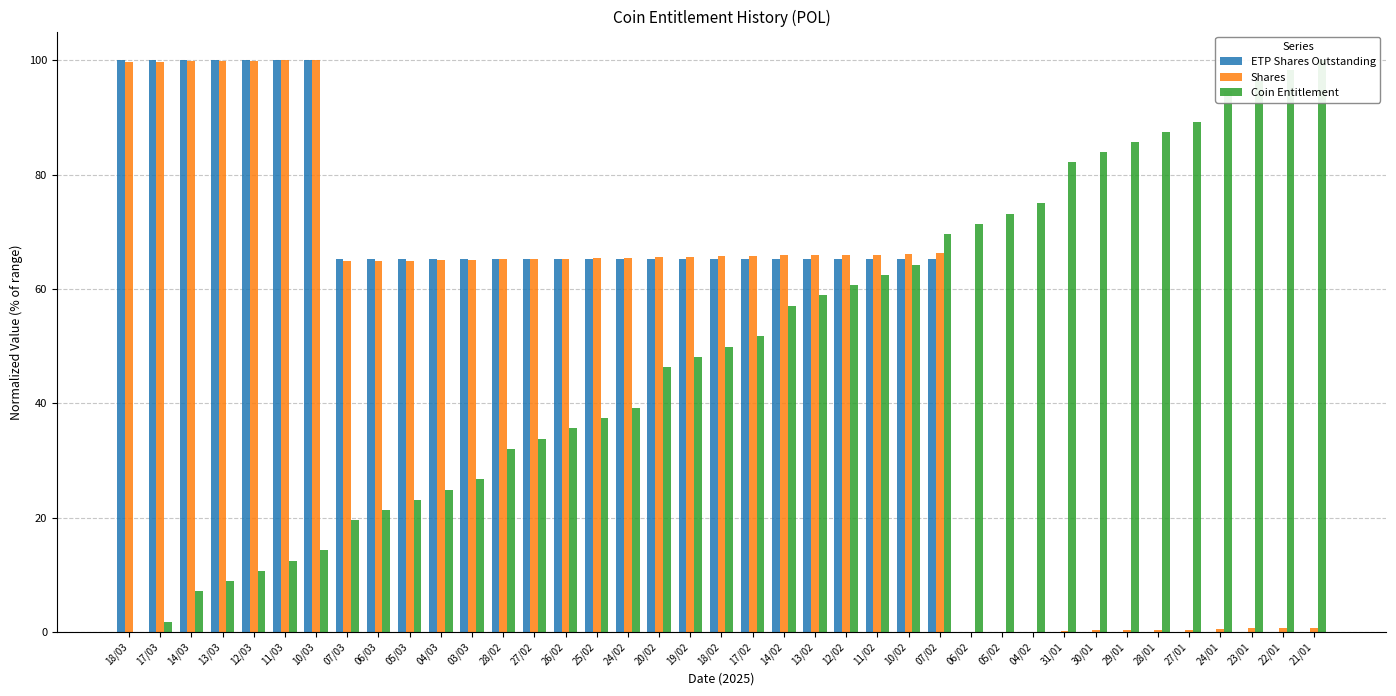

What is the average value of the Shares series?

51.6